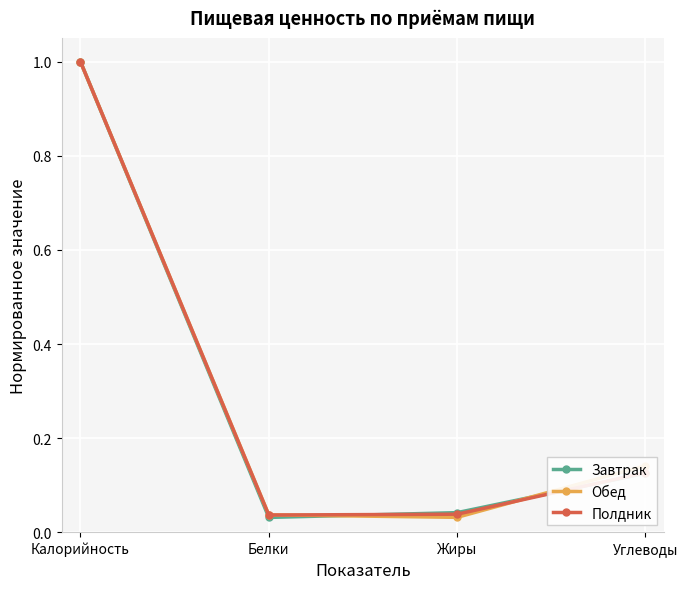

At how many categories does at least one series exceed 0?

4